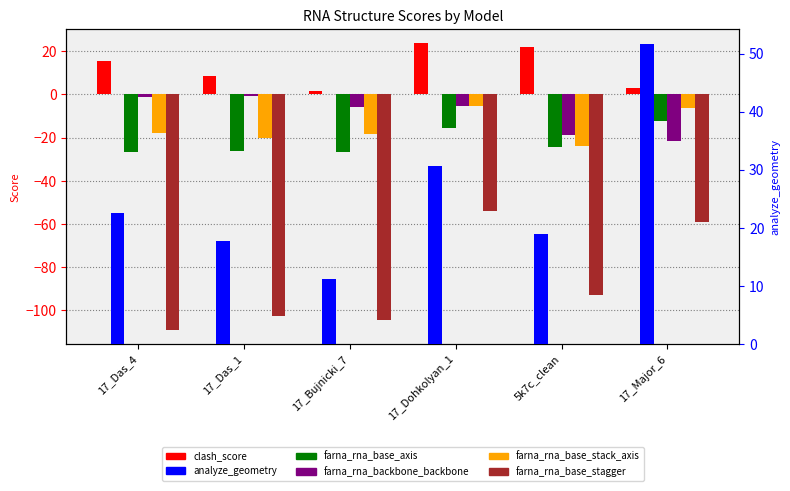

How many data points in clash_score are above 15?

3